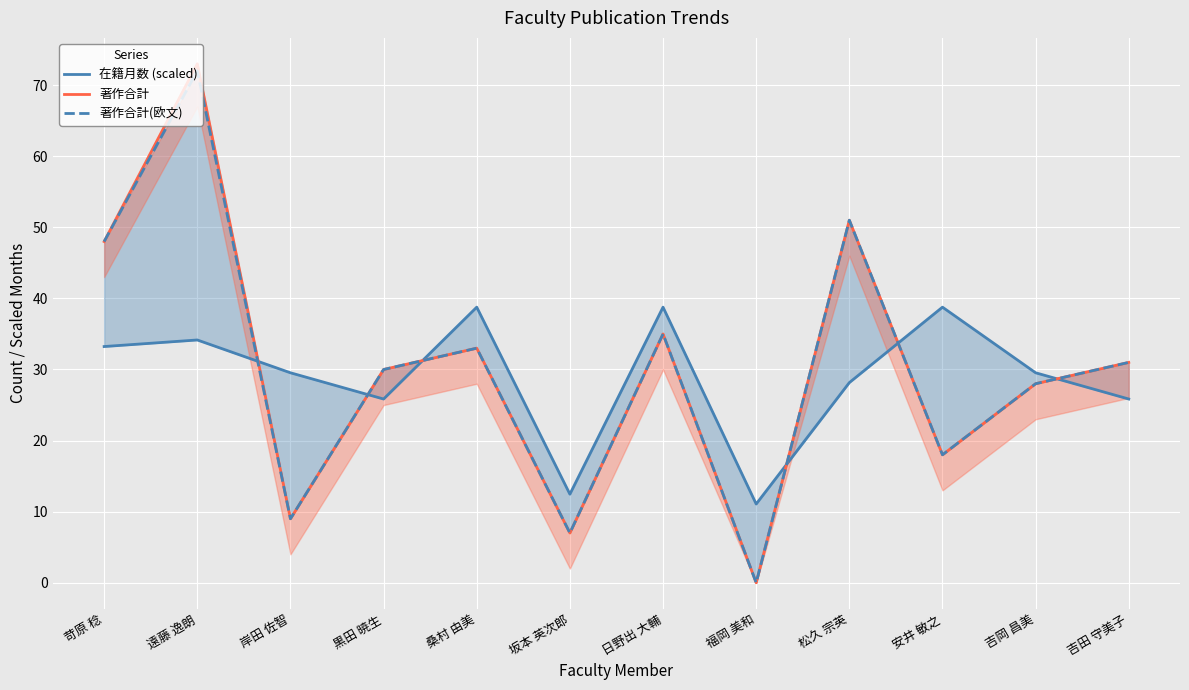

How many interior local valleys does the 著作合計 series have?

4